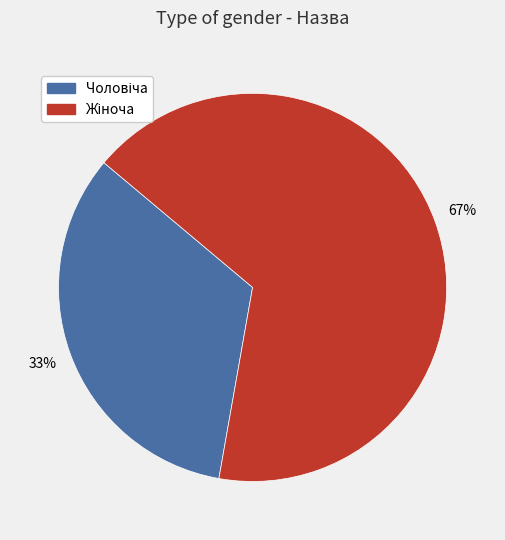

Is there any slice that represents more than half of the pie?

Yes